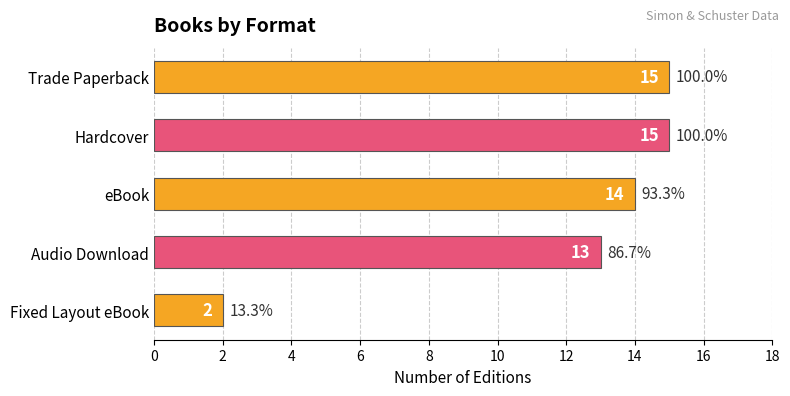

Is it true that the value at Trade Paperback is 15?

True